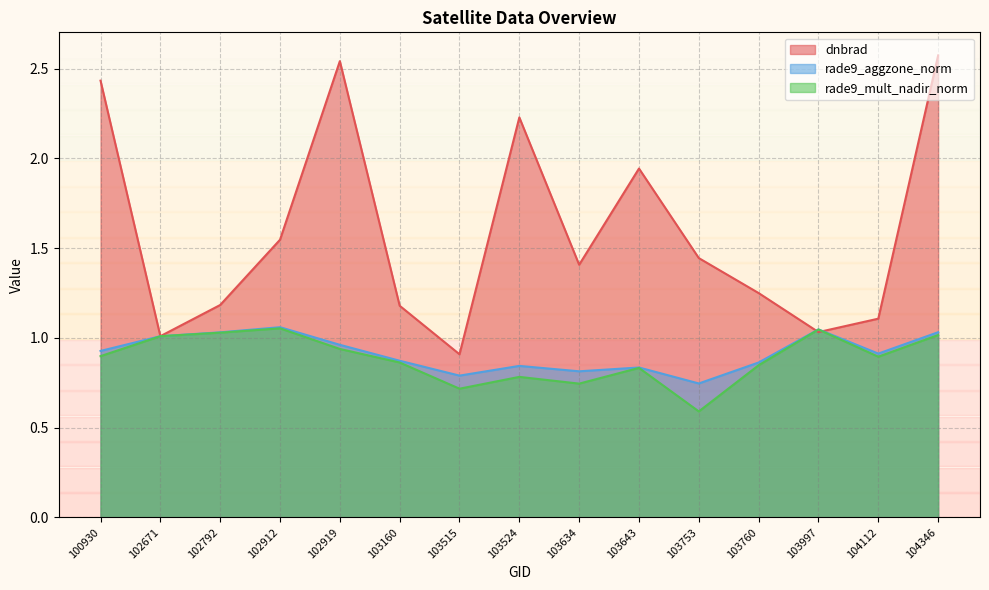

The value of dnbrad at 103524 is 0.7. True or false?

False